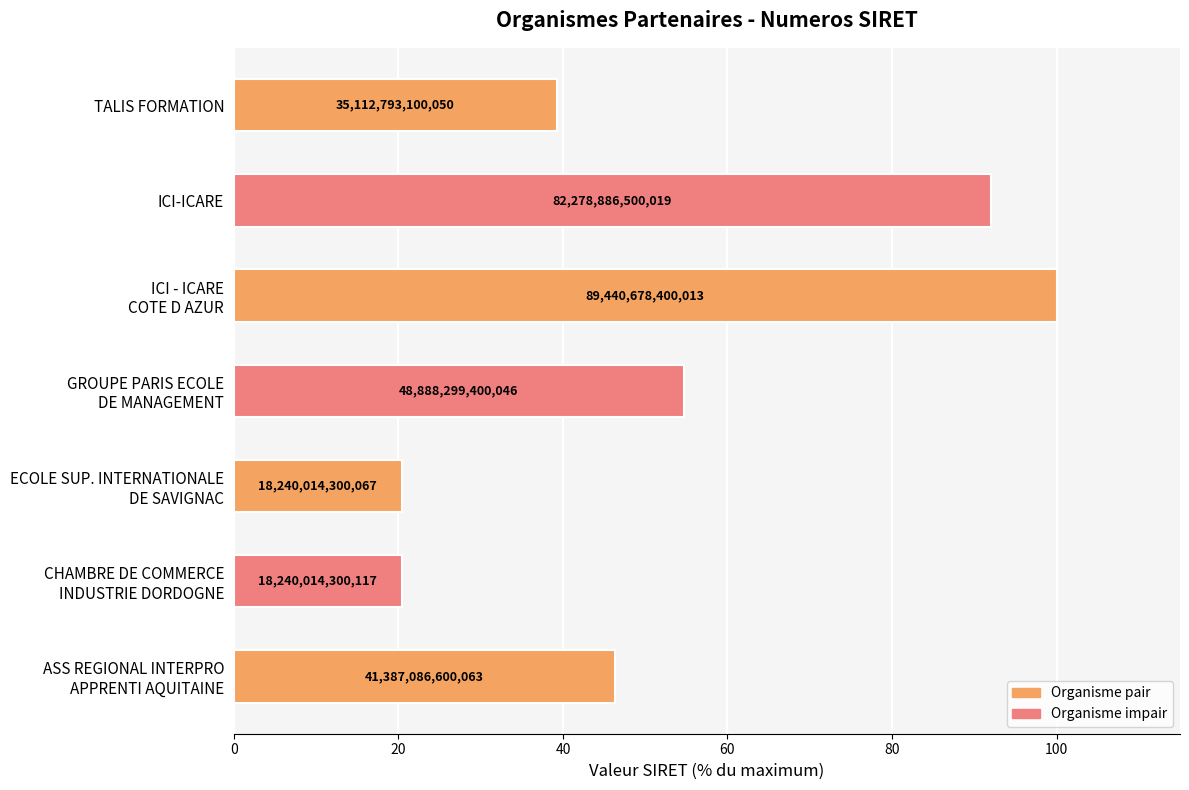

How many bars are there in total?

7